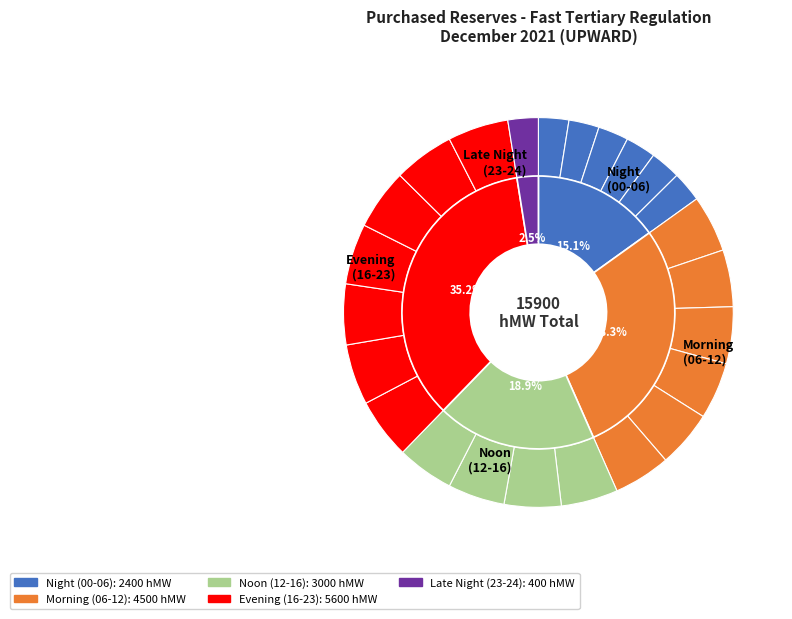

How many slices are in this pie chart?

24